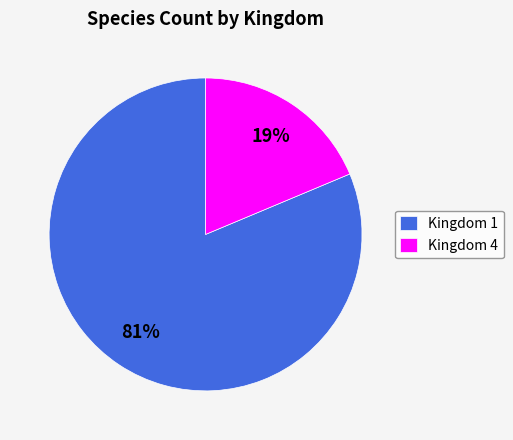

The Kingdom 1 slice represents 68% of the pie. True or false?

False